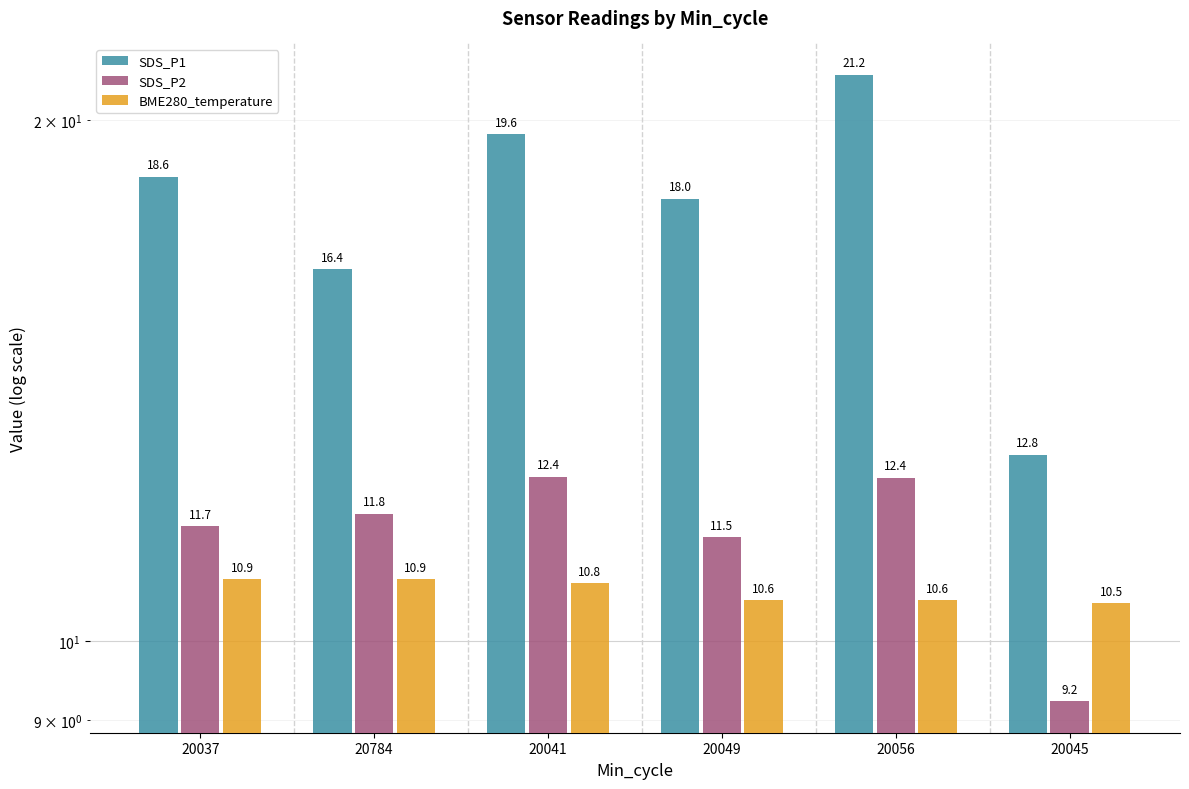

How many data points does each series have?

6